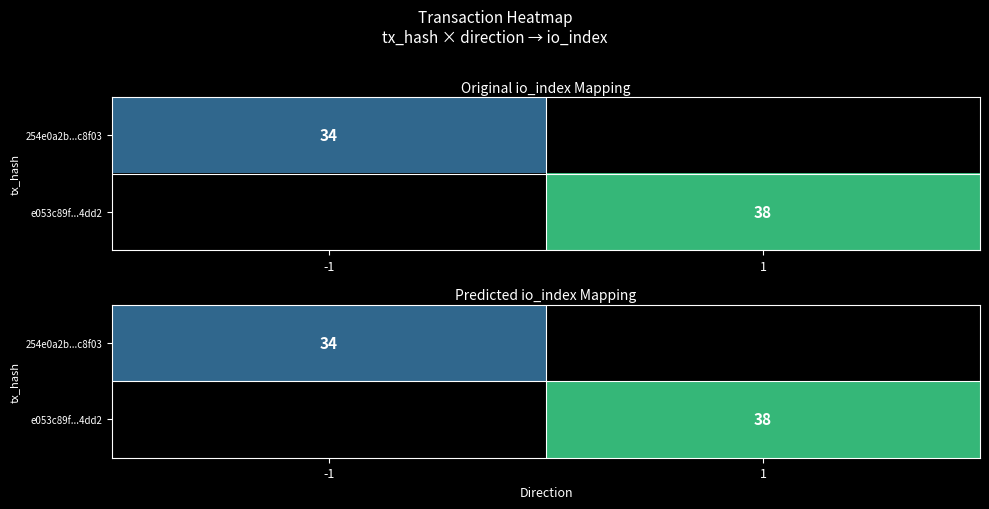

Rank the categories by e053c89f...4dd2 value from highest to lowest.

-1, 1